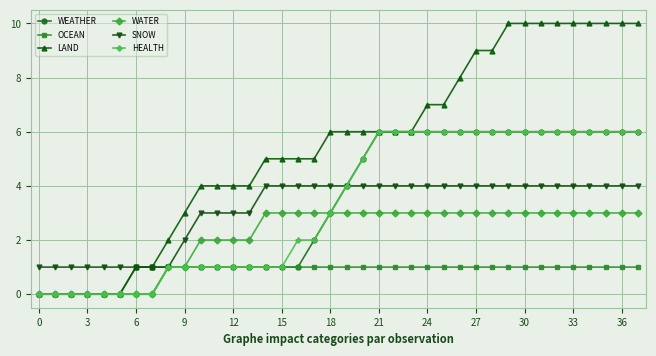

Which series has the widest spread of values?

LAND